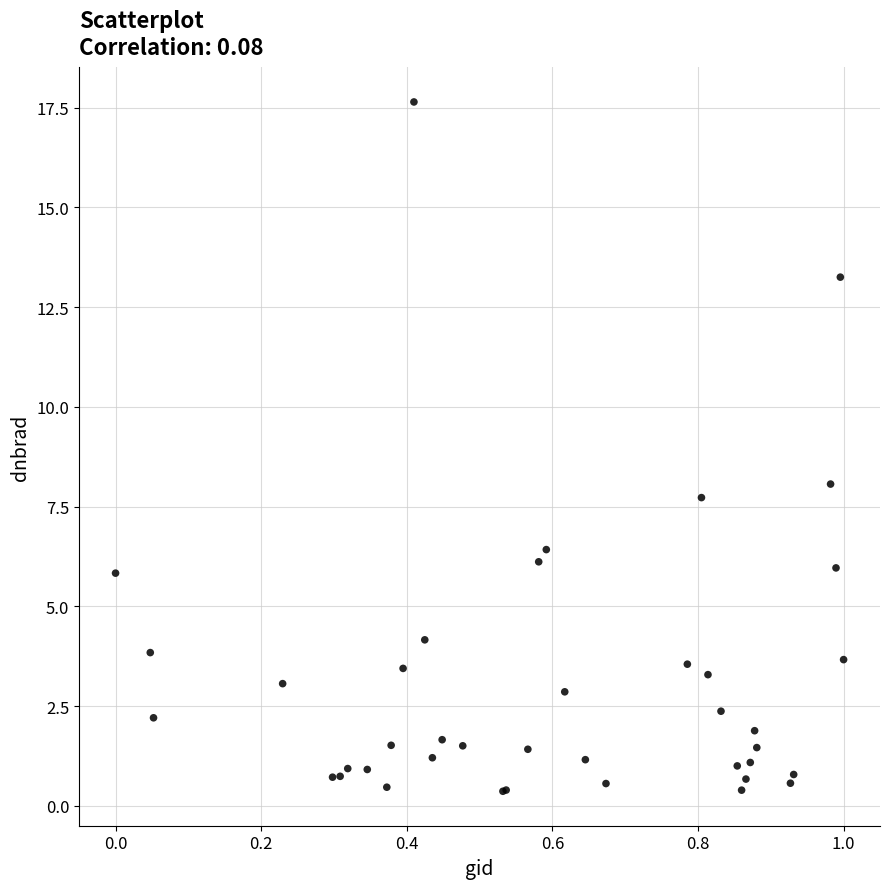

What Y value in the scatter plot is closest to 9?

8.1